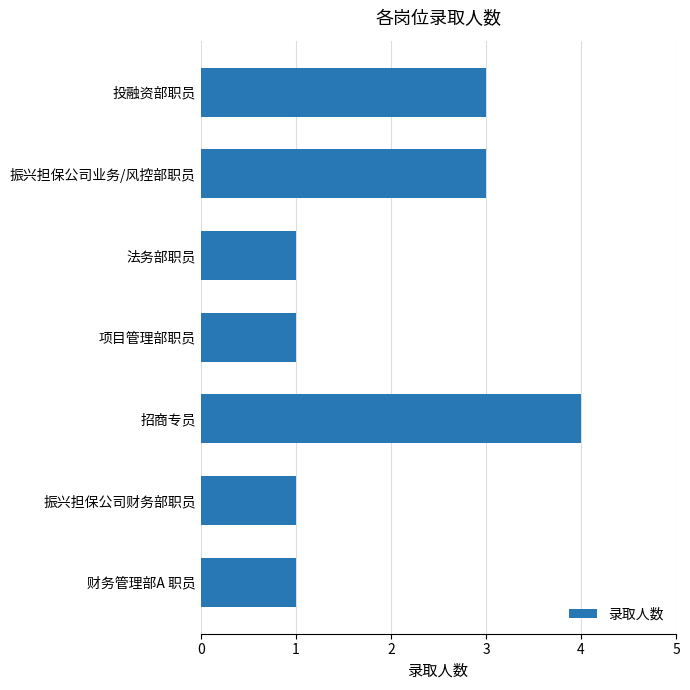

What is the change in value from 振兴担保公司财务部职员 to 招商专员?

+3